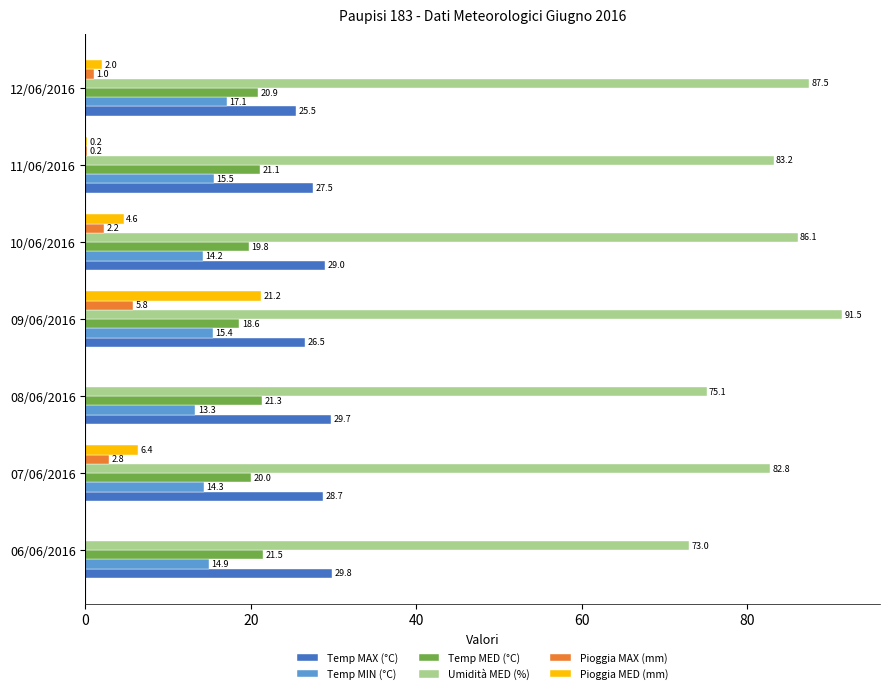

Which series has the largest total across all categories?

Umidità MED (%)